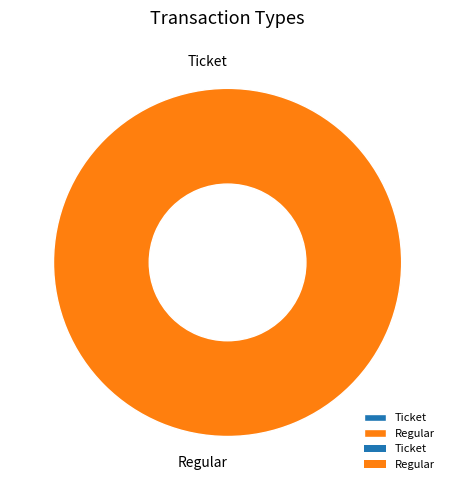

Rank the categories by value from lowest to highest.

Ticket, Regular